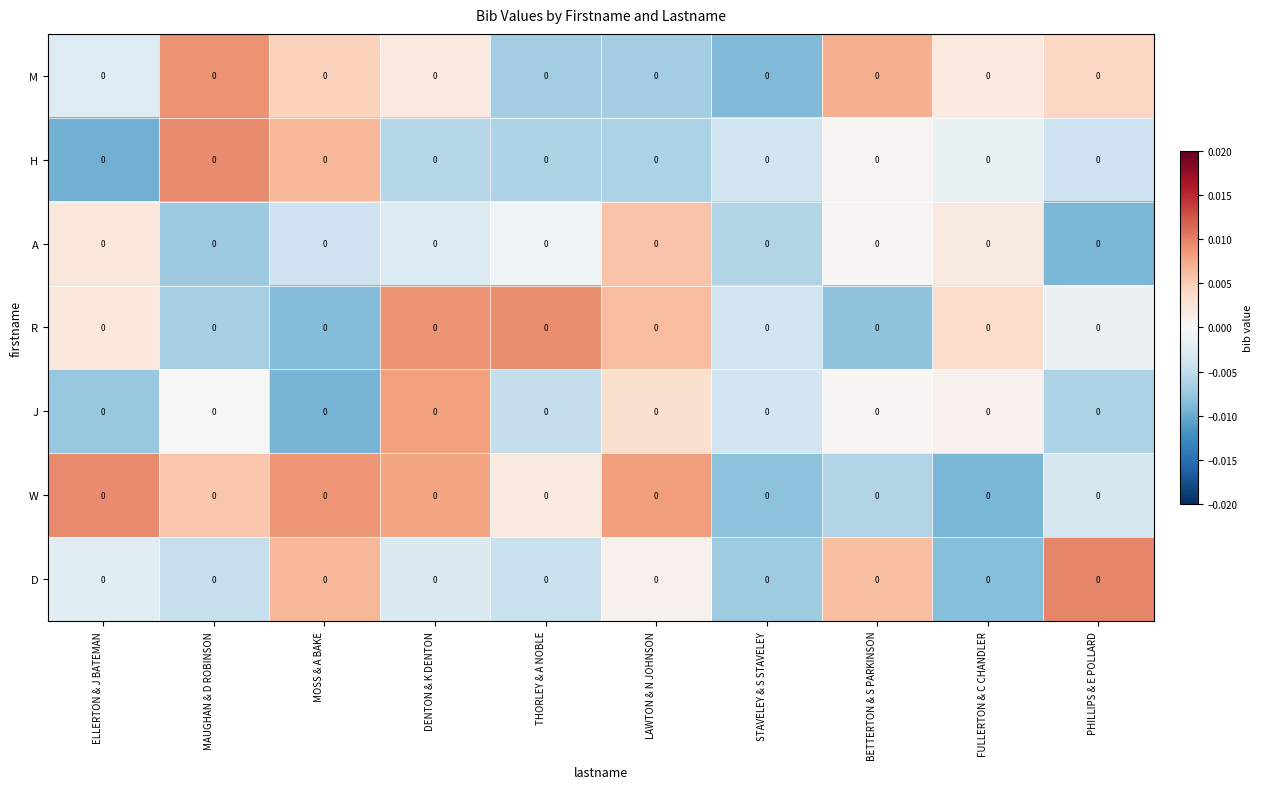

At which category is the sum across all series the highest?

DENTON & K DENTON